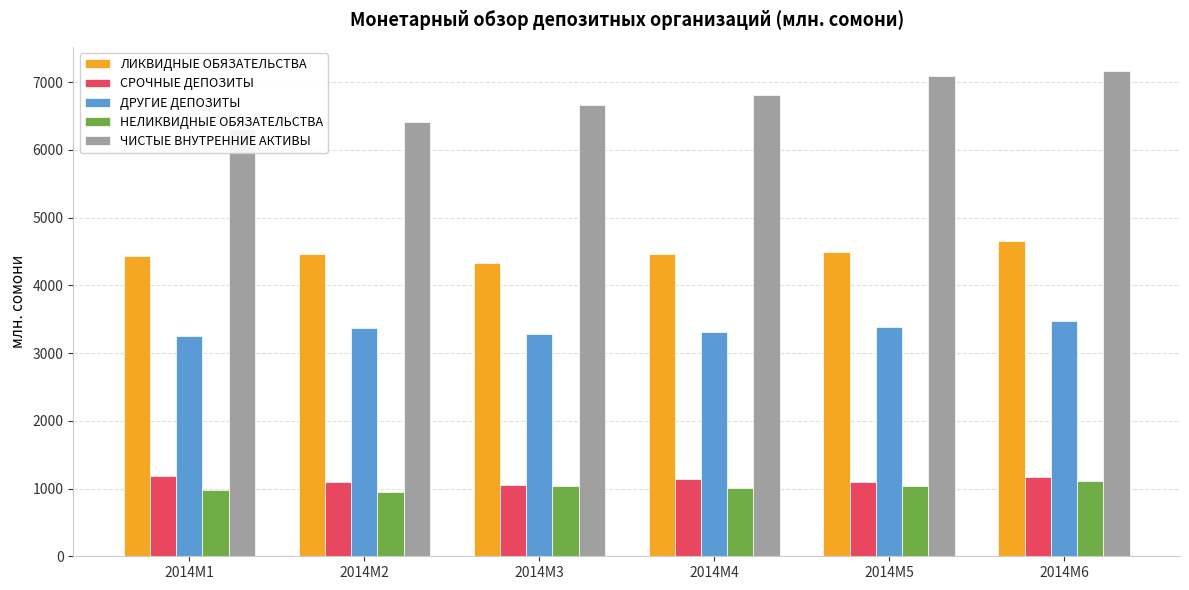

Which series has the widest spread of values?

ЧИСТЫЕ ВНУТРЕННИЕ АКТИВЫ